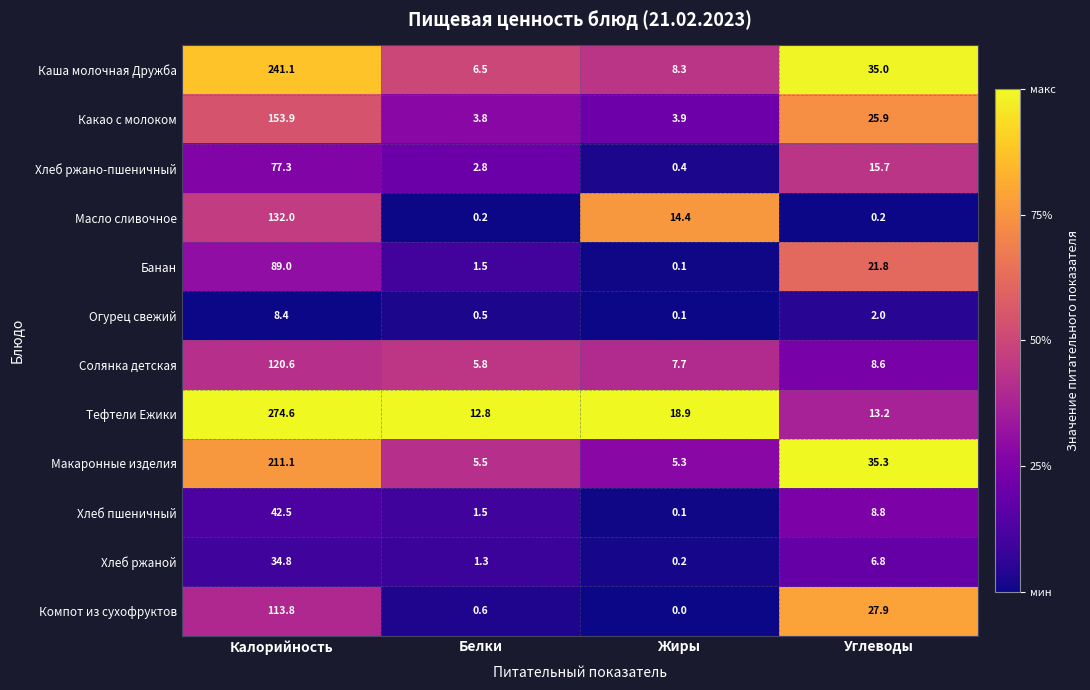

How many data points does each series have?

4